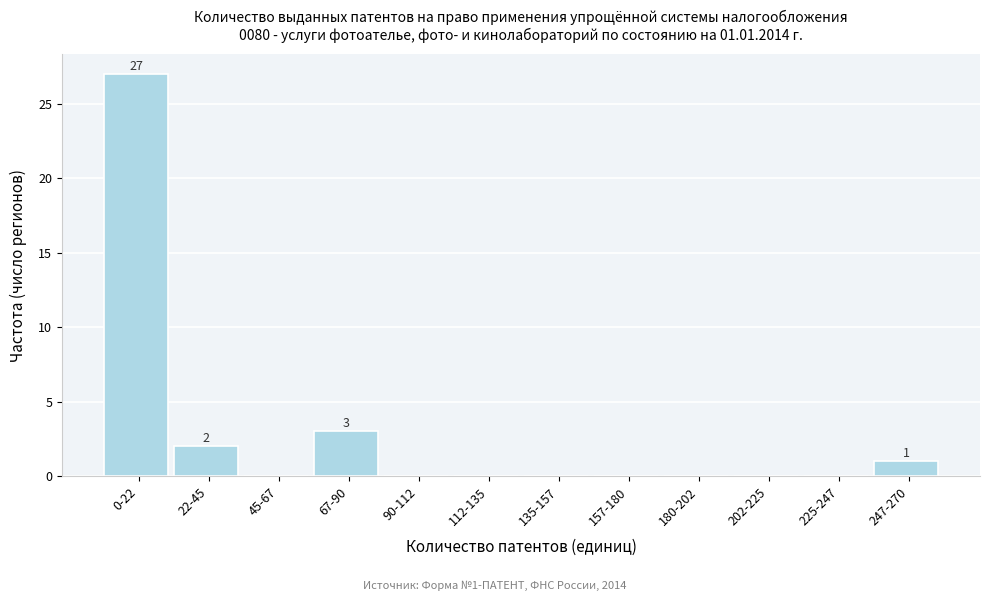

Reading left to right, list all the values displayed in this chart.

0-22=27	22-45=2	45-67=0	67-90=3	90-112=0	112-135=0	135-157=0	157-180=0	180-202=0	202-225=0	225-247=0	247-270=1